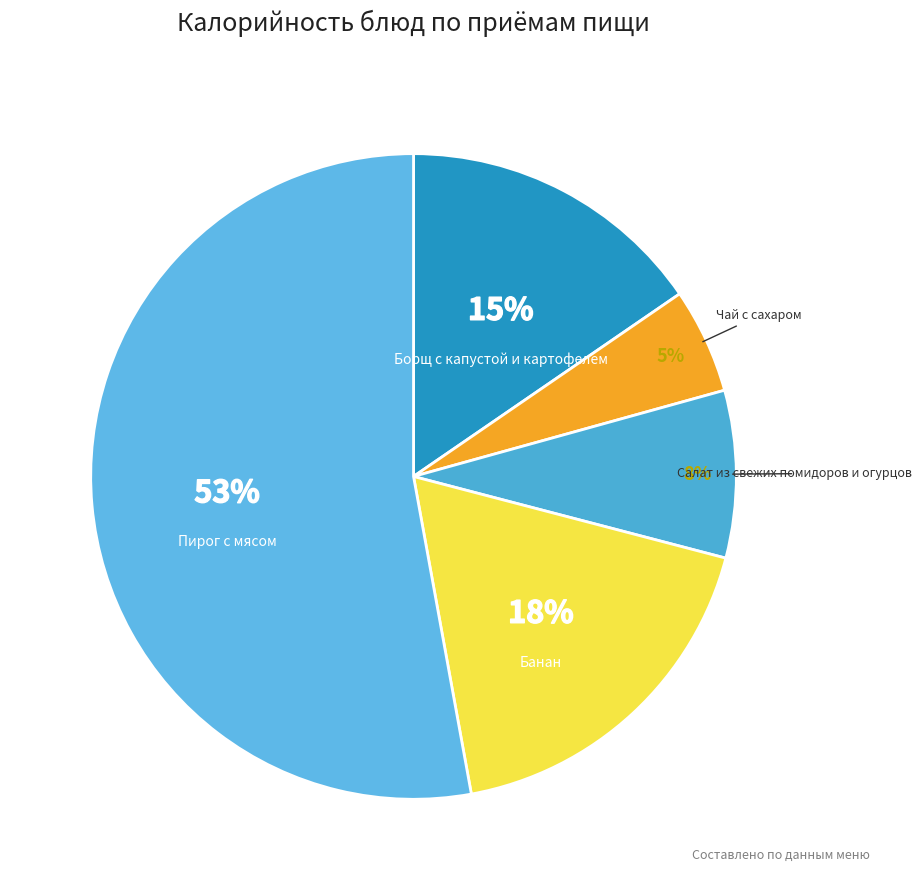

To the nearest percent, what is the average slice percentage?

20%